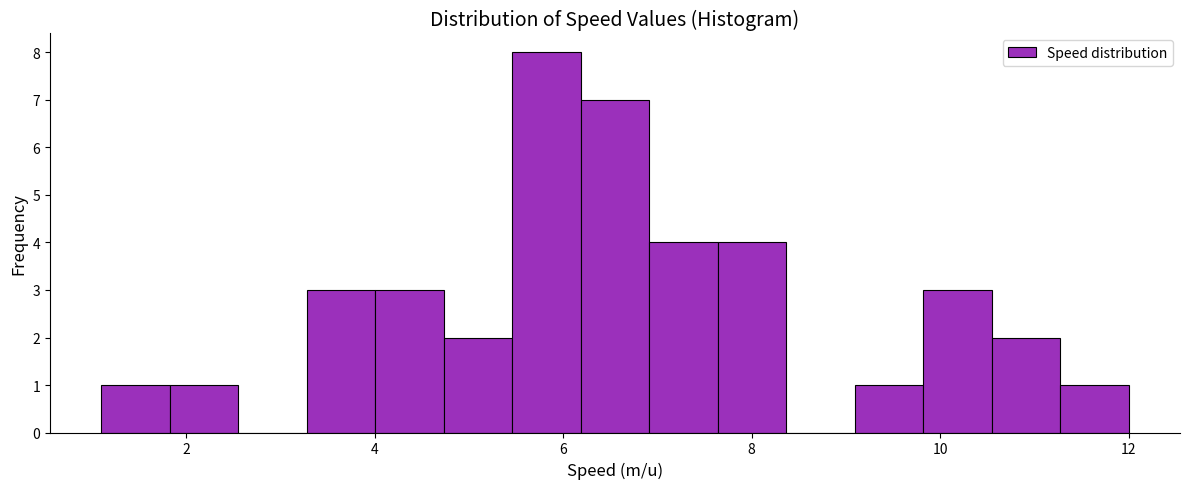

Around what value on the x-axis is the tallest bar? Give the approximate position of its centre, as read against the axis.

5.8